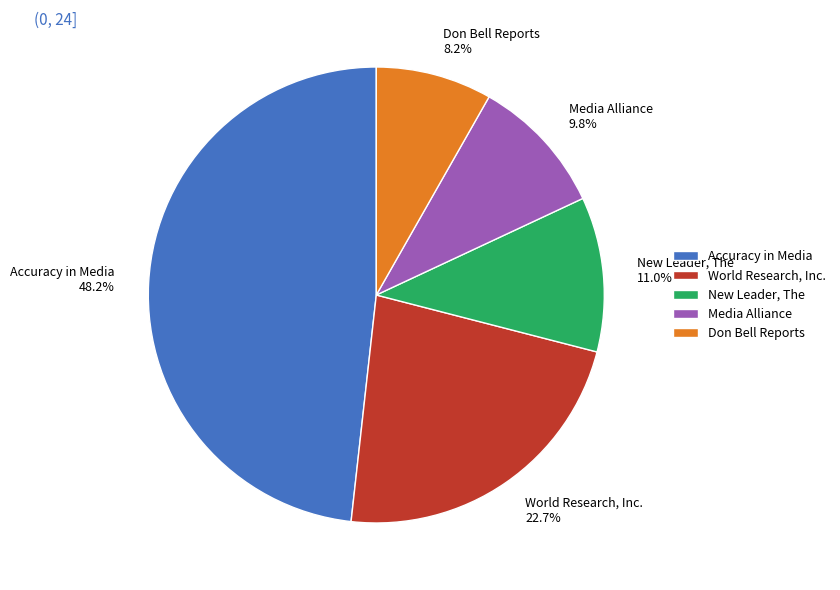

What is the ratio of the value at Media Alliance to the value at Don Bell Reports?

1.2